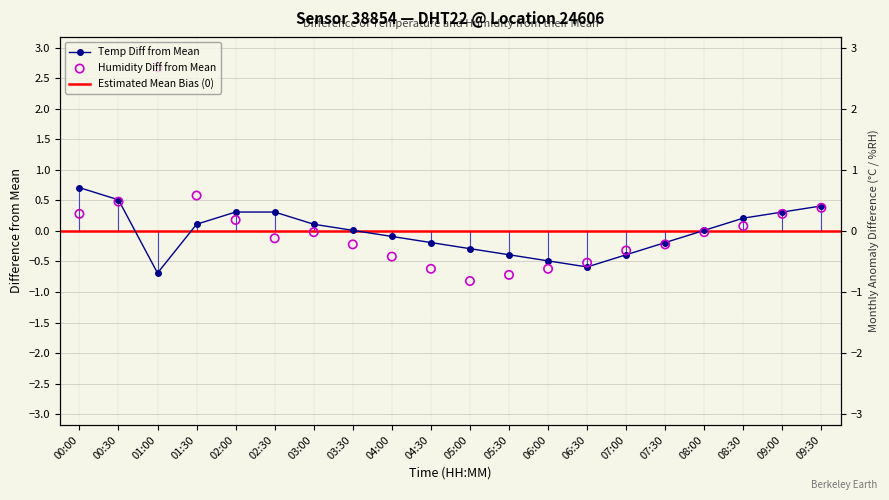

Which series contains the lowest Y value?

humidity